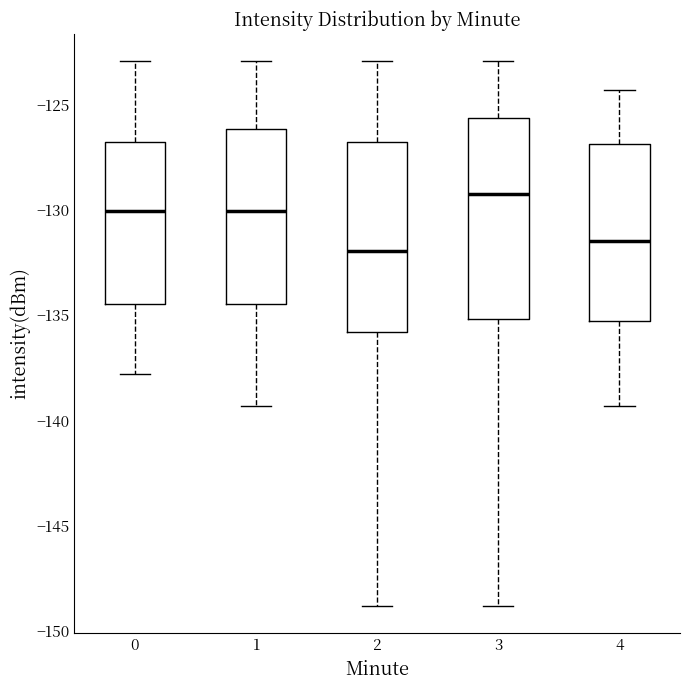

Where does the upper whisker of the box at x = 1 end on the y-axis? The values are not printed on the chart, so give them approximately, as read against the axis.

-123.0